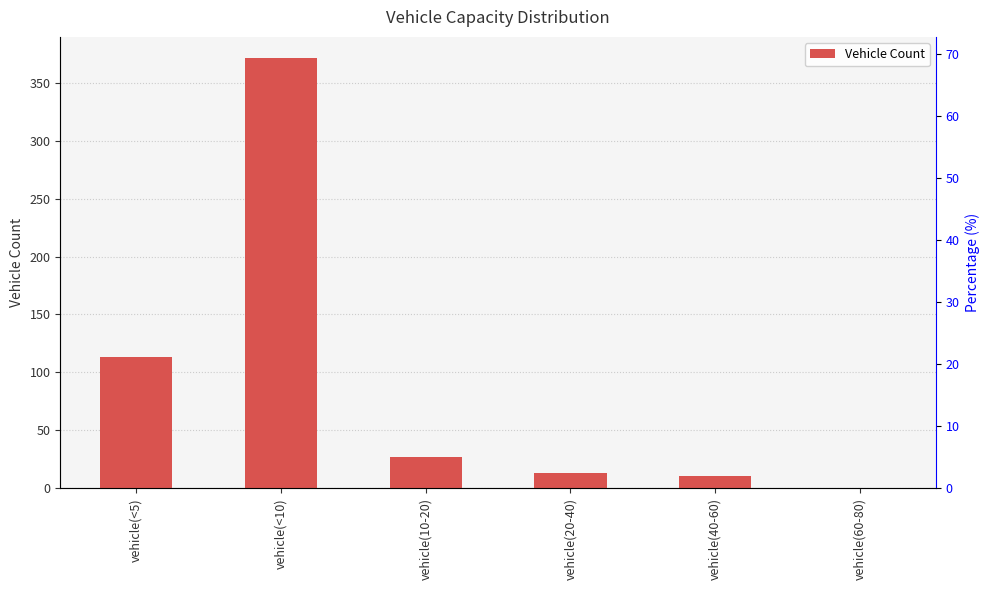

Does the chart contain stacked bars?

No